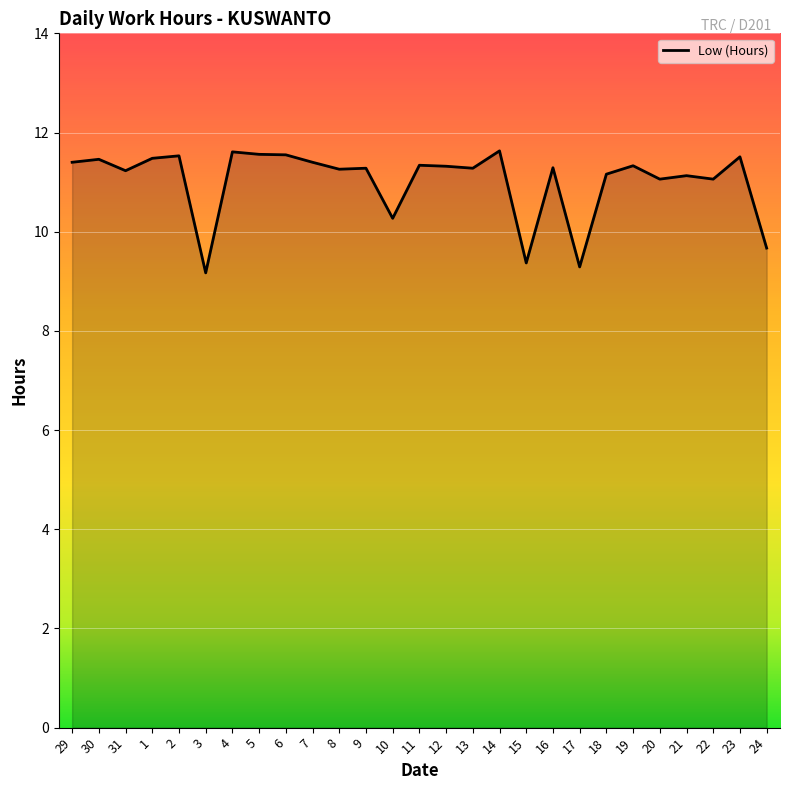

Is it true that the value at 29 is 20.1?

False